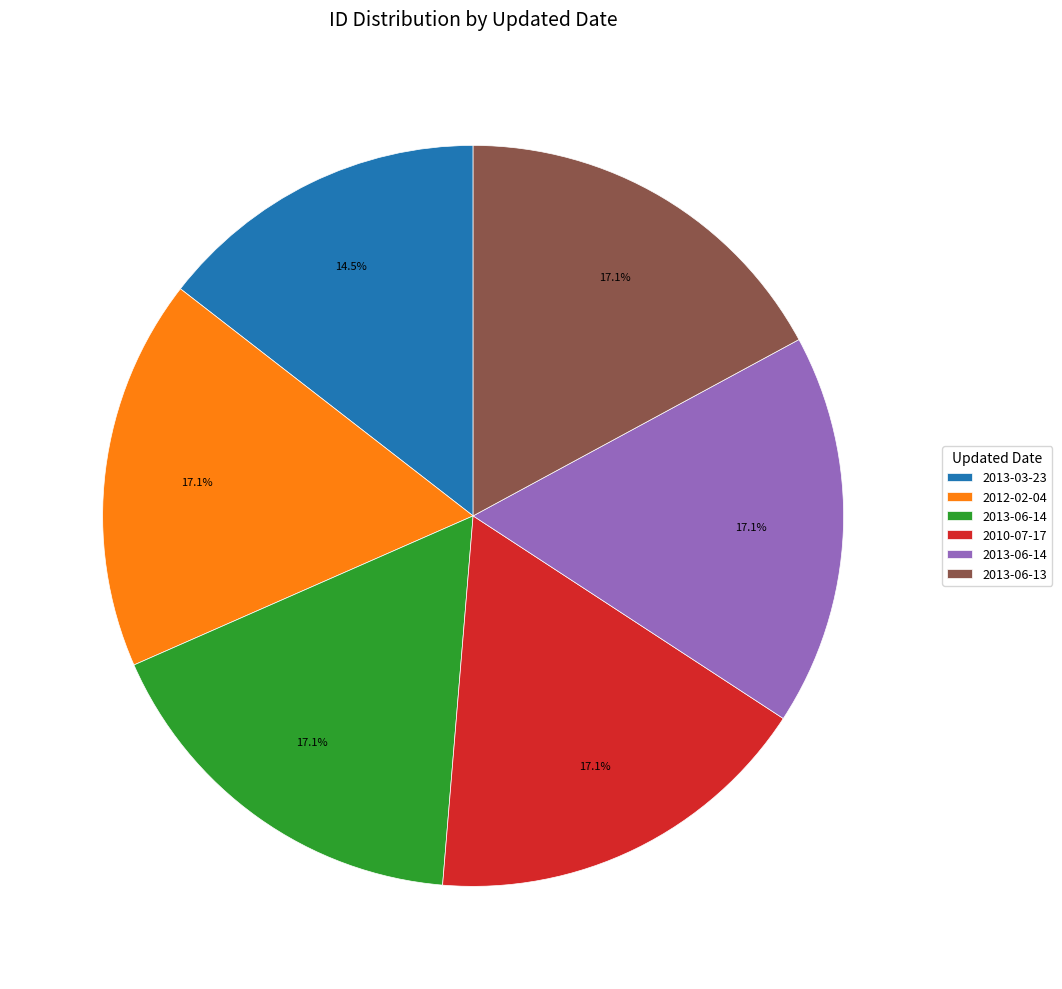

Is there a majority slice in this chart?

No